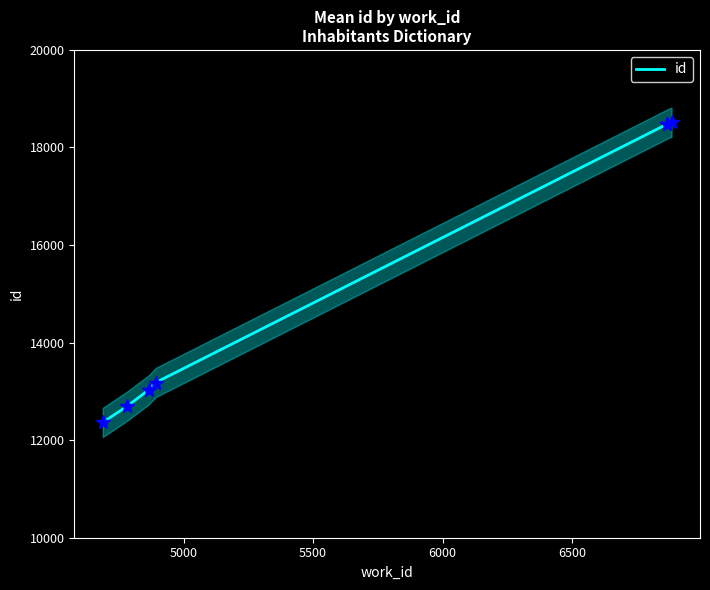

How many data points are less than 13182?

3